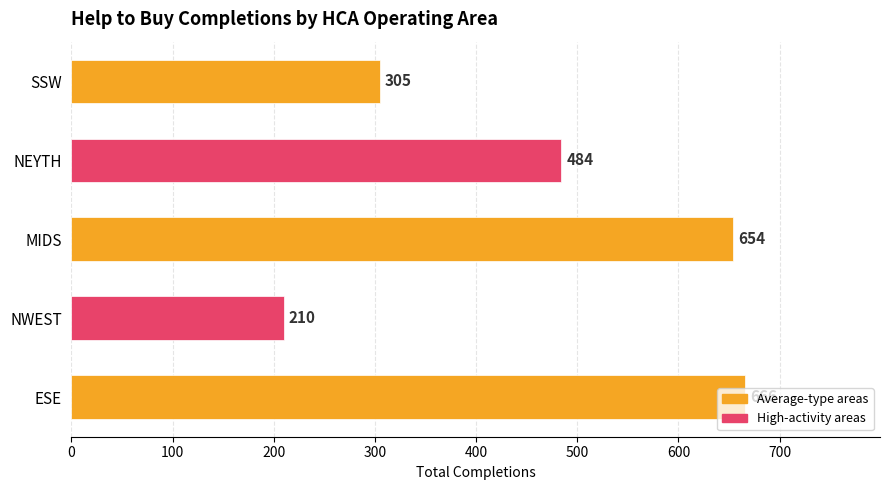

Does the chart contain any negative values?

No